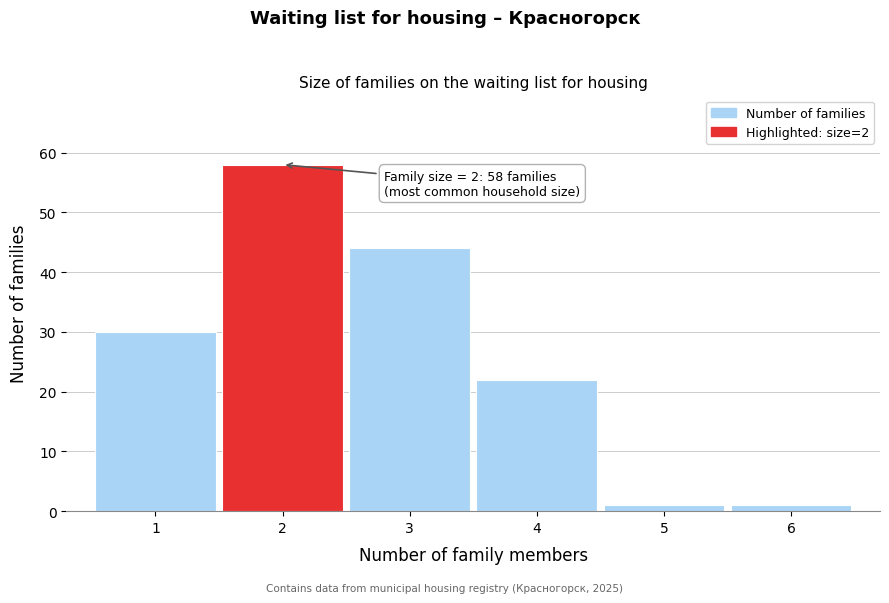

Over which range of the x-axis is the bar tallest?

1.5 to 2.5